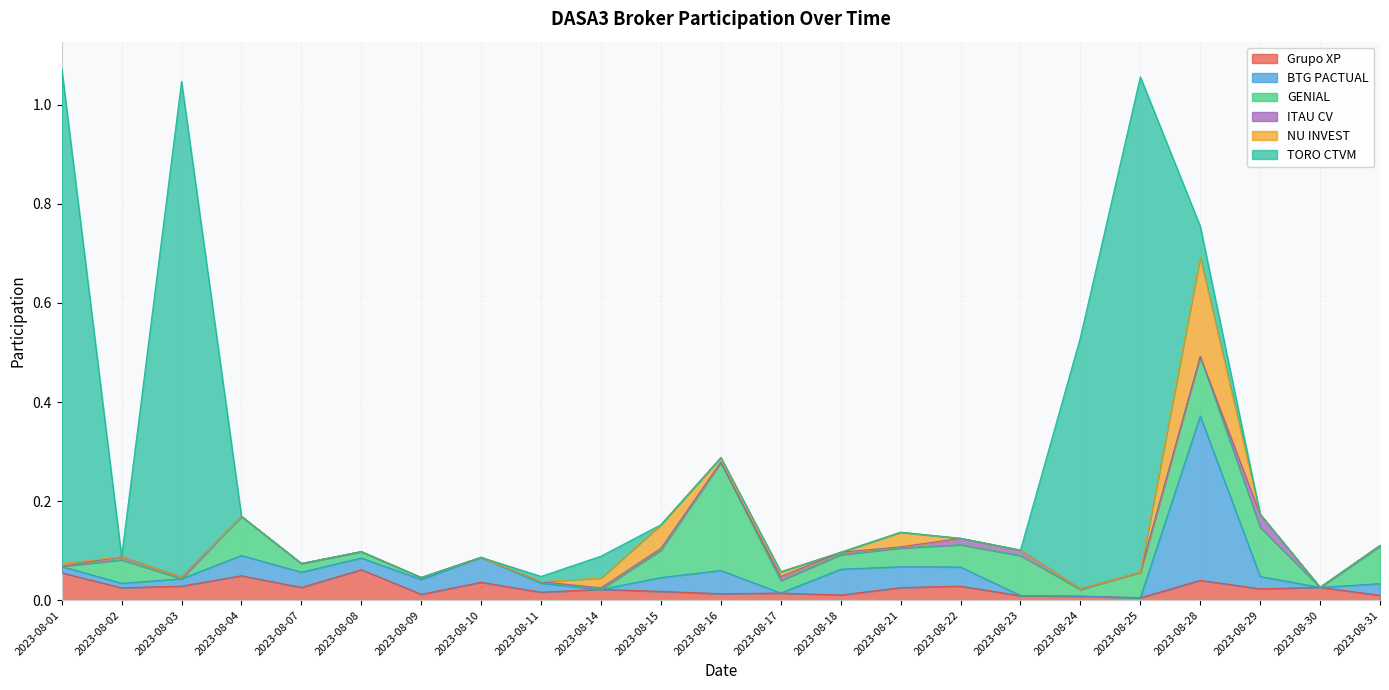

Count the number of categories in the chart.

23